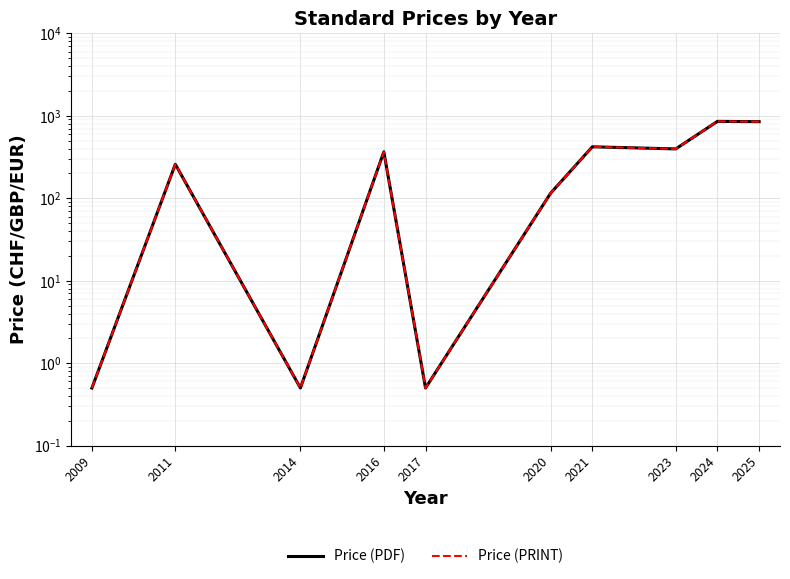

Which has a higher value, 2017 or 2014?

2017